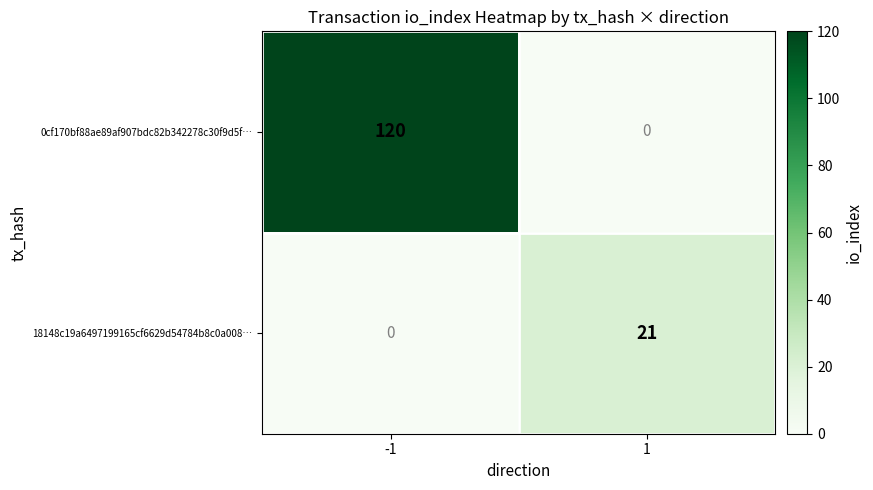

Reading left to right, list all the values displayed in this chart.

0cf170bf88ae89af907bdc82b342278c30f9d5f…: 120	0
18148c19a6497199165cf6629d54784b8c0a008…: 0	21